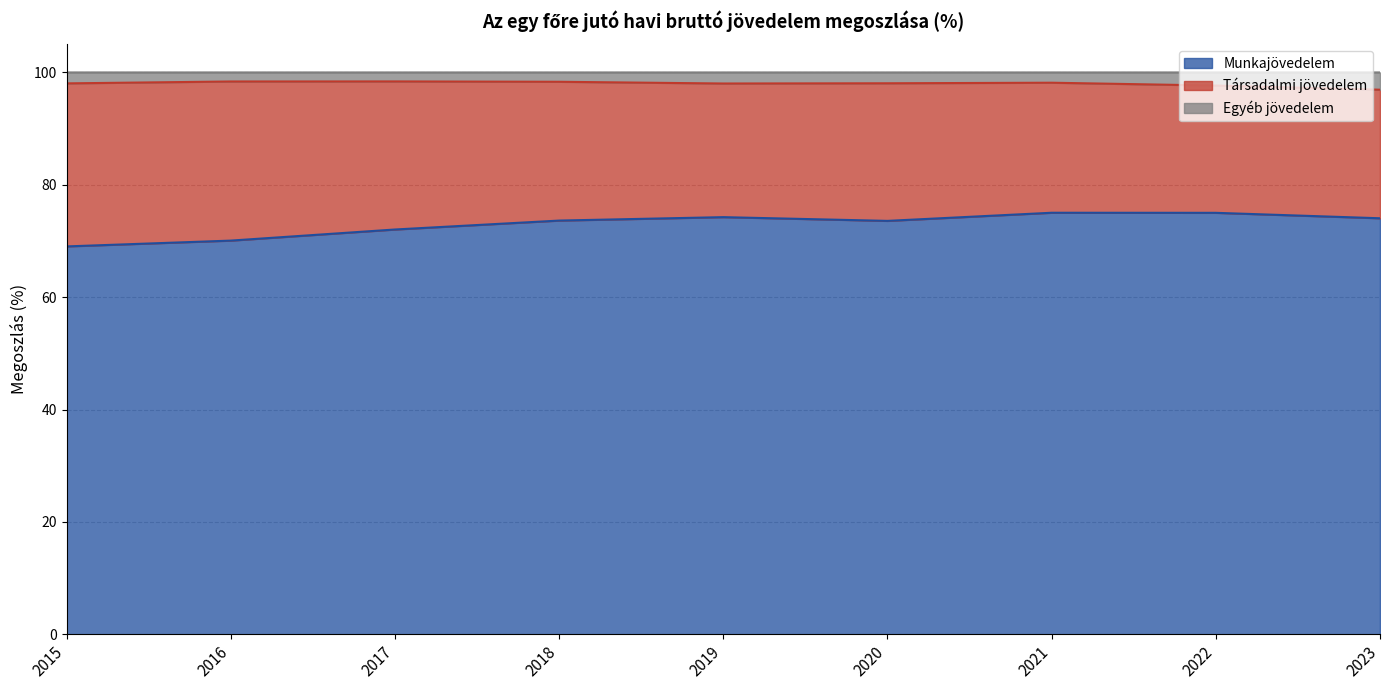

What is the difference between the Egyéb jövedelem values at 2021 and 2017?

0.2